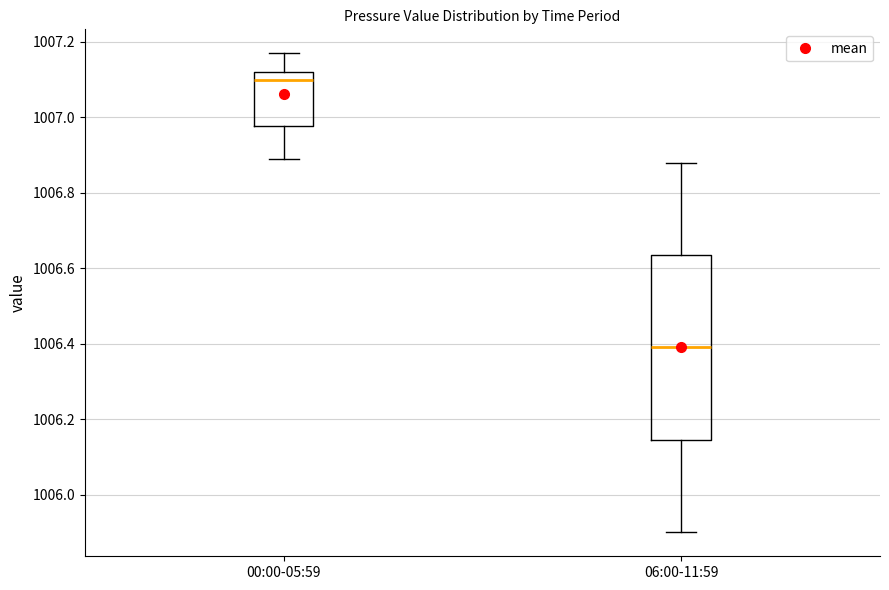

Where does the lower whisker of the box for 00:00-05:59 end on the y-axis? The values are not printed on the chart, so give them approximately, as read against the axis.

1006.90